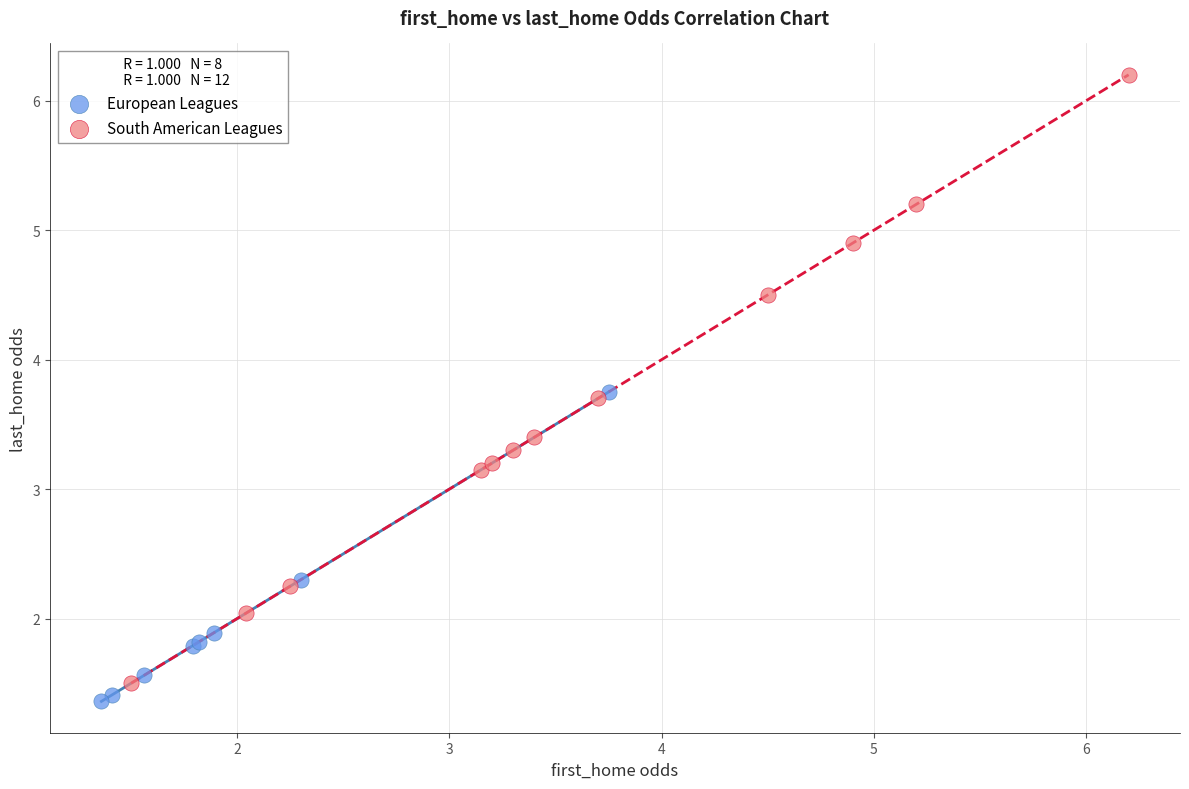

Which series has the largest Y range (max minus min)?

South American Leagues